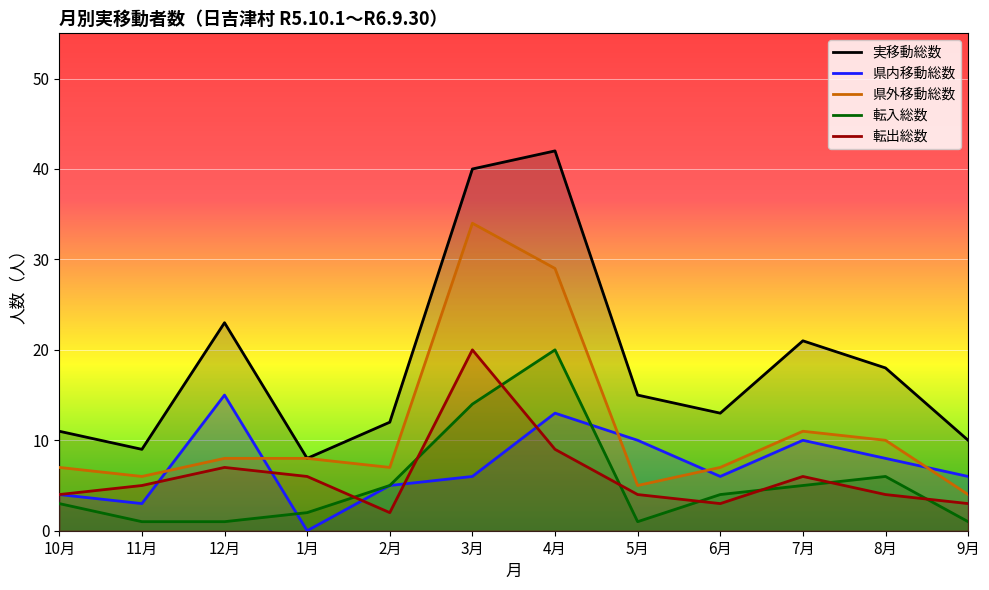

In 実移動総数, how many points are lower than both neighbors (excluding endpoints)?

3